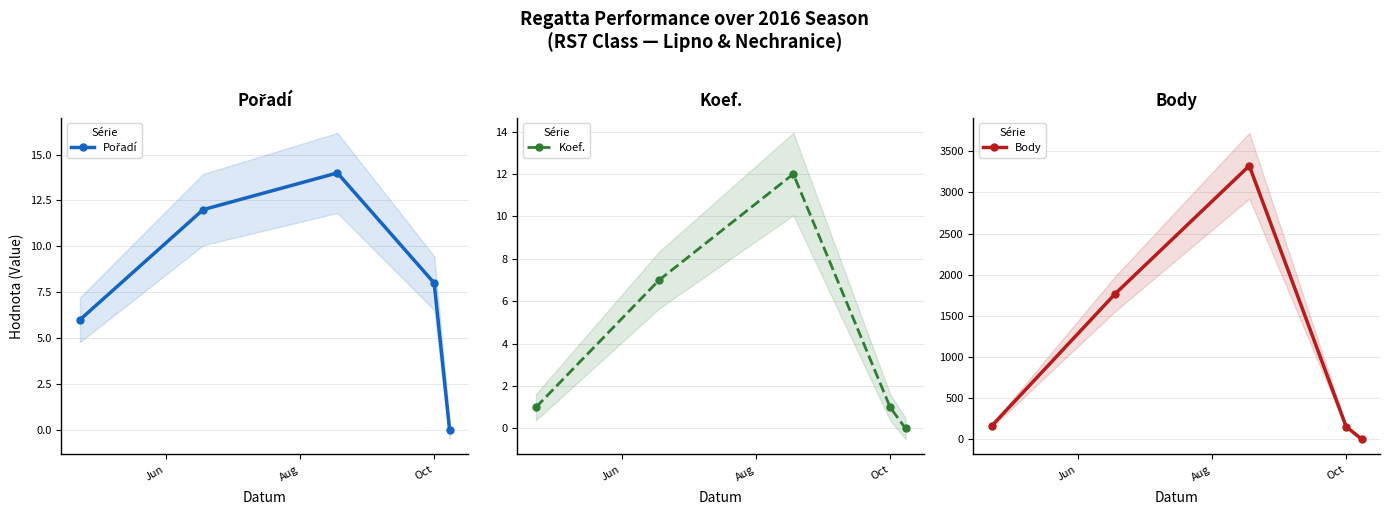

Which series has the largest range (max minus min)?

Body